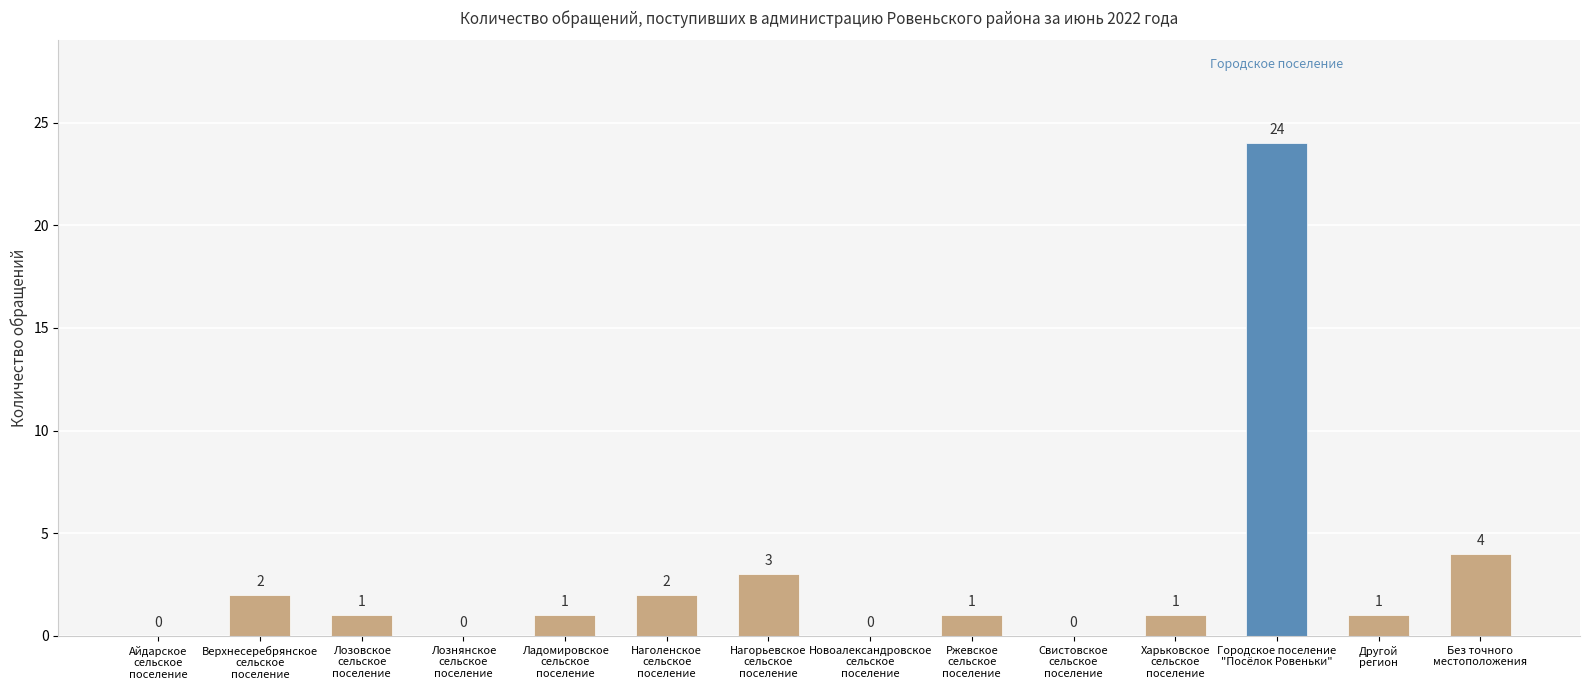

What is the sum of all values?

40